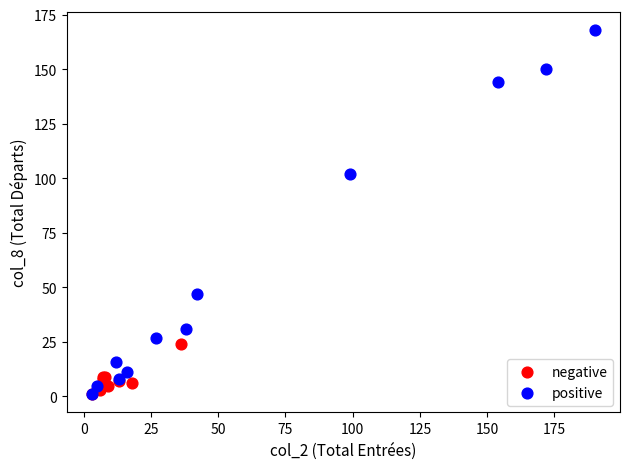

Which series has the largest Y range (max minus min)?

positive